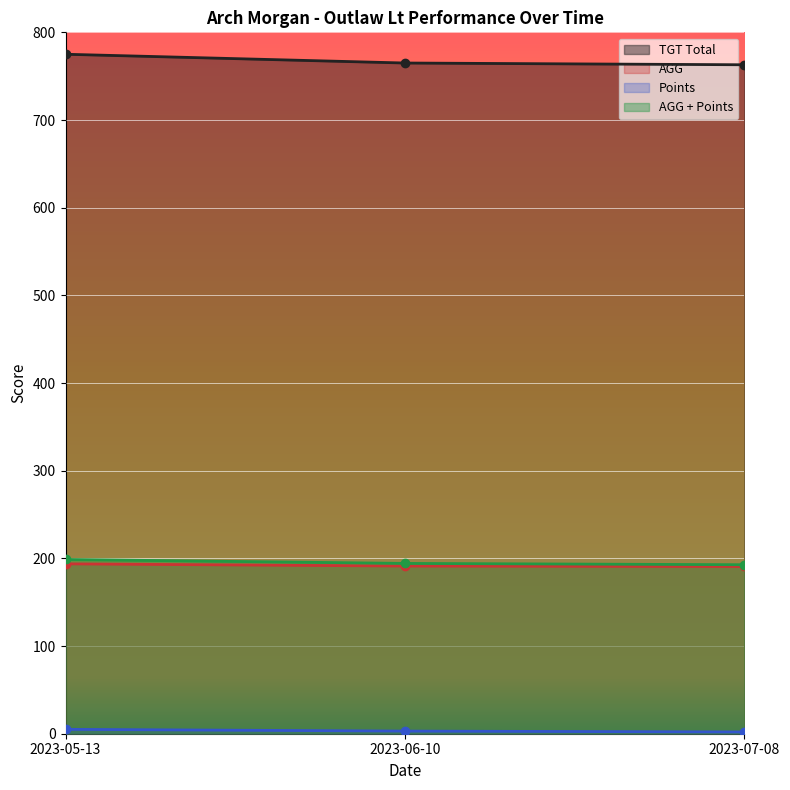

Which label corresponds to the smallest value in the chart?

2023-07-08